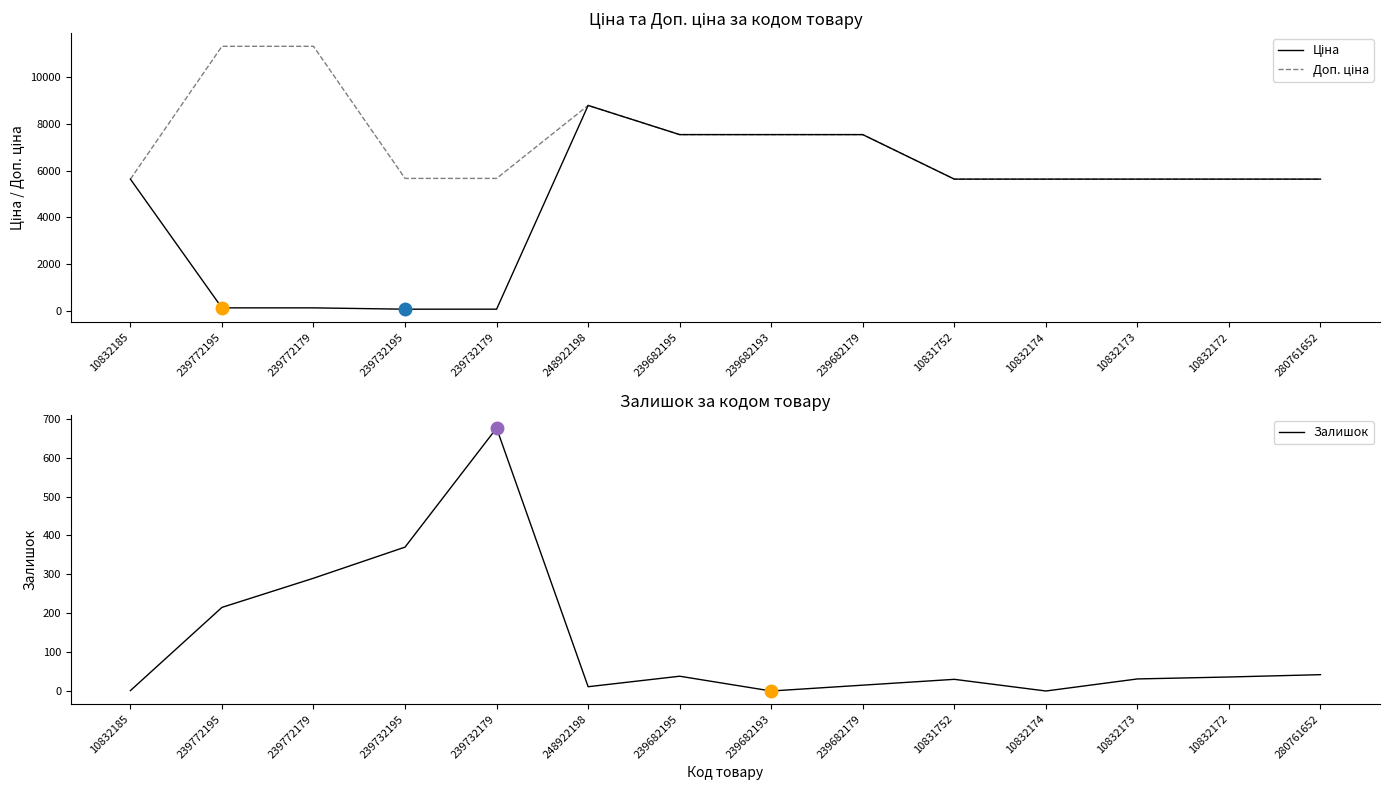

List the labels in order of Ціна value, largest first.

248922198, 239682195, 239682193, 239682179, 10832185, 10831752, 10832174, 10832173, 10832172, 280761652, 239772195, 239772179, 239732195, 239732179